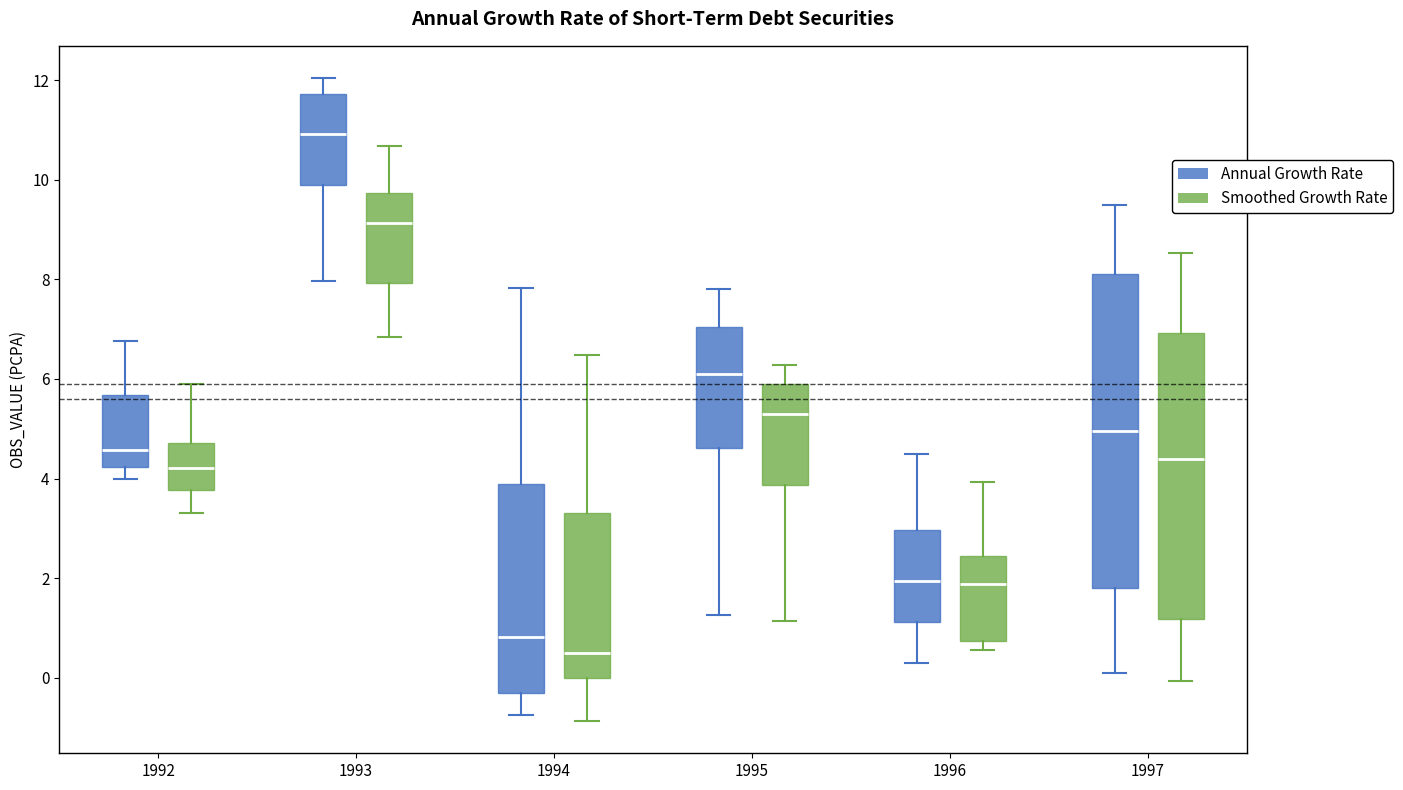

Reading left to right, transcribe this box plot: for each box, give where its median line is, the range the box spans, and where its two whiskers end, as read against the y-axis. The values are not printed on the chart, so give them approximately, as read against the axis.

1992 (Annual Growth Rate): median 4.6, box 4.2 to 5.6, whiskers 4.0 to 6.8
1992 (Smoothed Growth Rate): median 4.2, box 3.8 to 4.8, whiskers 3.4 to 6.0
1993 (Annual Growth Rate): median 11.0, box 9.8 to 11.8, whiskers 8.0 to 12.0
1993 (Smoothed Growth Rate): median 9.2, box 8.0 to 9.8, whiskers 6.8 to 10.6
1994 (Annual Growth Rate): median 0.8, box -0.4 to 3.8, whiskers -0.8 to 7.8
1994 (Smoothed Growth Rate): median 0.4, box 0.0 to 3.4, whiskers -0.8 to 6.4
1995 (Annual Growth Rate): median 6.0, box 4.6 to 7.0, whiskers 1.2 to 7.8
1995 (Smoothed Growth Rate): median 5.2, box 3.8 to 6.0, whiskers 1.2 to 6.2
1996 (Annual Growth Rate): median 2.0, box 1.2 to 3.0, whiskers 0.4 to 4.6
1996 (Smoothed Growth Rate): median 1.8, box 0.8 to 2.4, whiskers 0.6 to 4.0
1997 (Annual Growth Rate): median 5.0, box 1.8 to 8.2, whiskers 0.2 to 9.6
1997 (Smoothed Growth Rate): median 4.4, box 1.2 to 7.0, whiskers 0.0 to 8.6